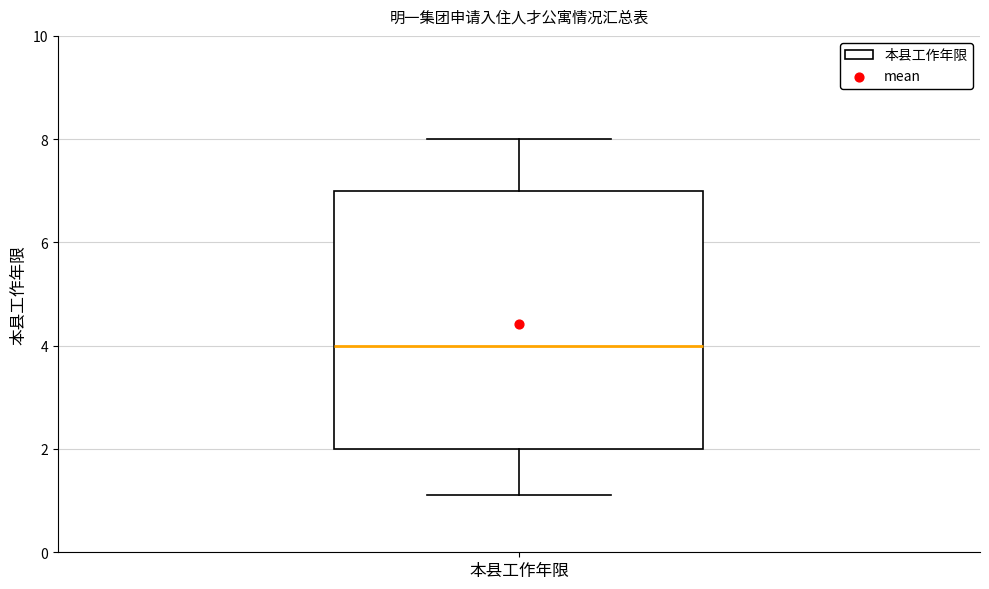

Transcribe this box plot: give where the median line is, the range the box spans, and where the two whiskers end, as read against the y-axis. The values are not printed on the chart, so give them approximately, as read against the axis.

median 4.0, box 2.0 to 7.0, whiskers 1.2 to 8.0